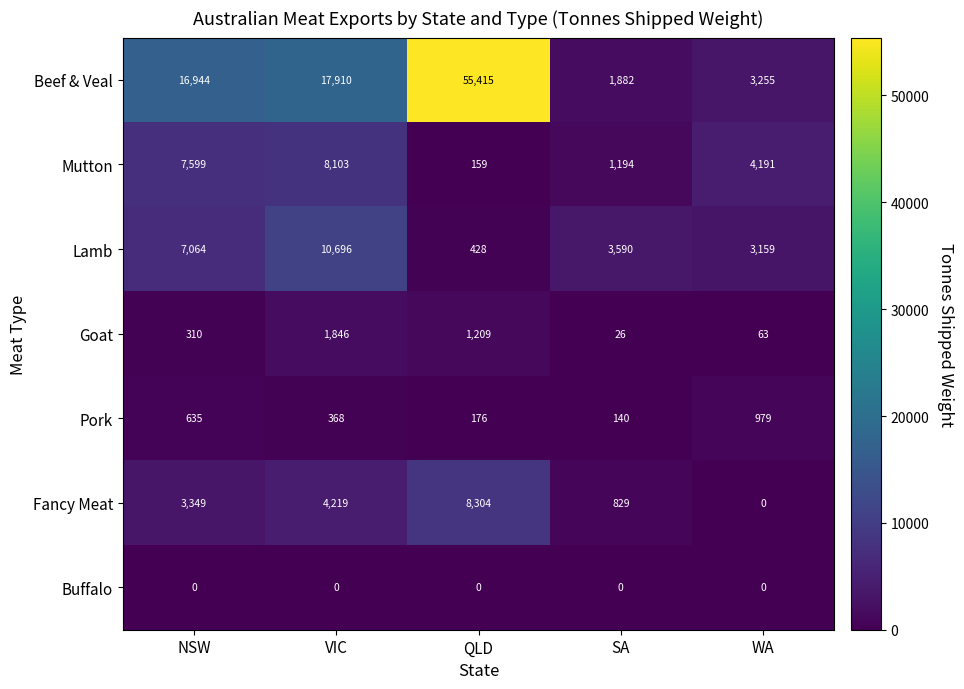

Which series changed the most between NSW and WA?

Beef & Veal